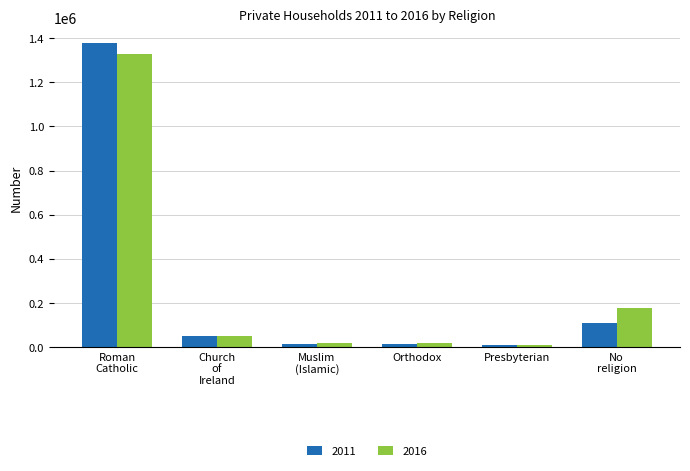

What is the sum of all 2016 values?

1598933